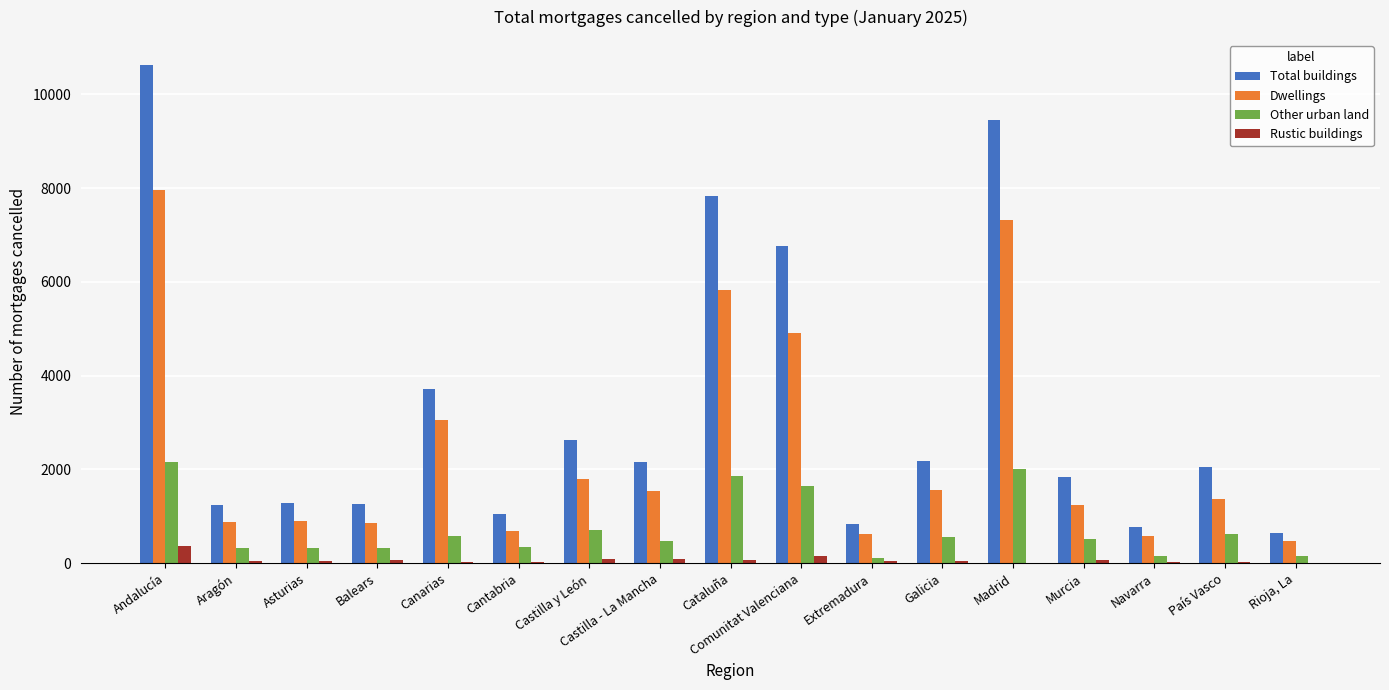

Which series has the largest total across all categories?

Total buildings